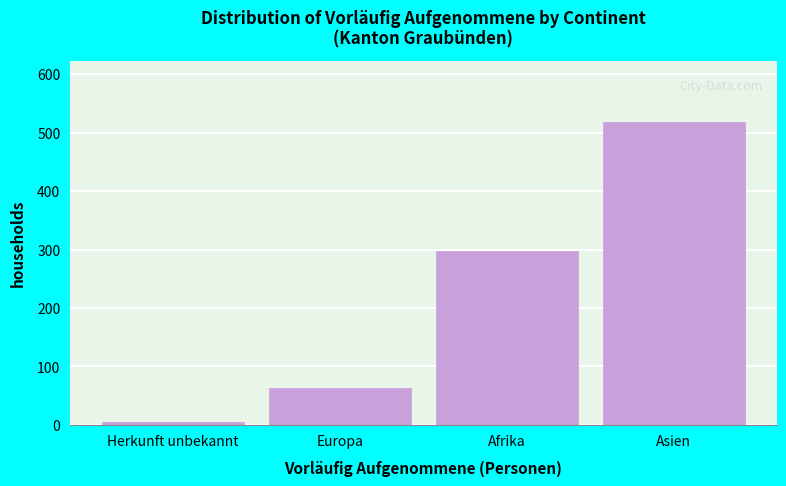

Reading left to right, extract all data points from this chart.

Herkunft unbekannt=5	Europa=63	Afrika=298	Asien=519